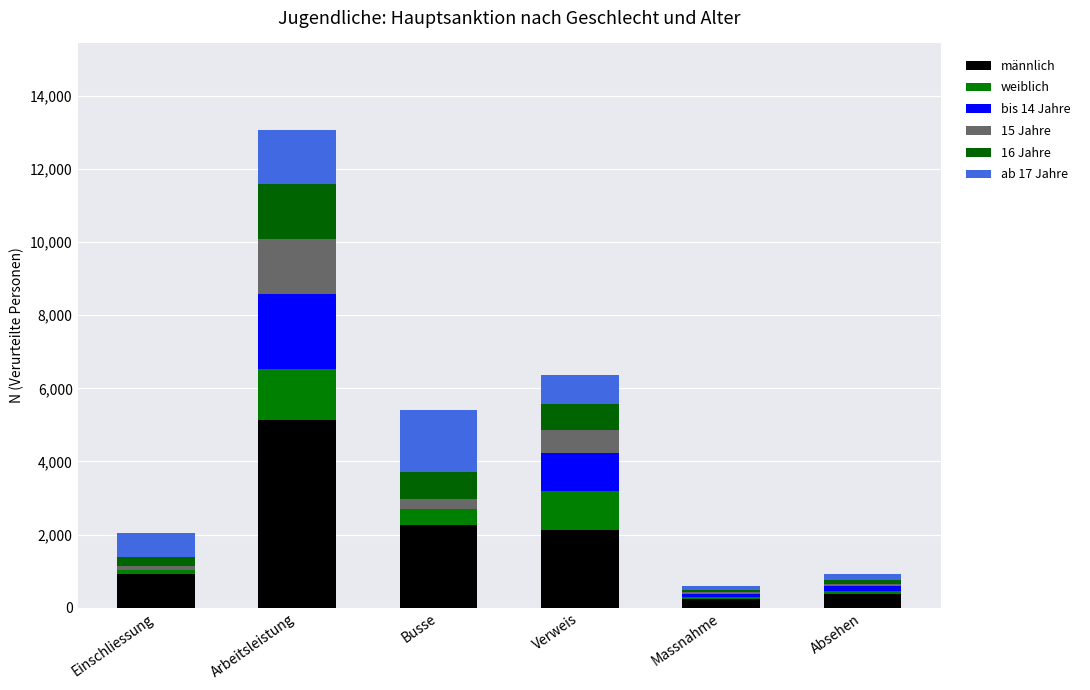

The value of ab 17 Jahre at Arbeitsleistung is 1501. True or false?

True